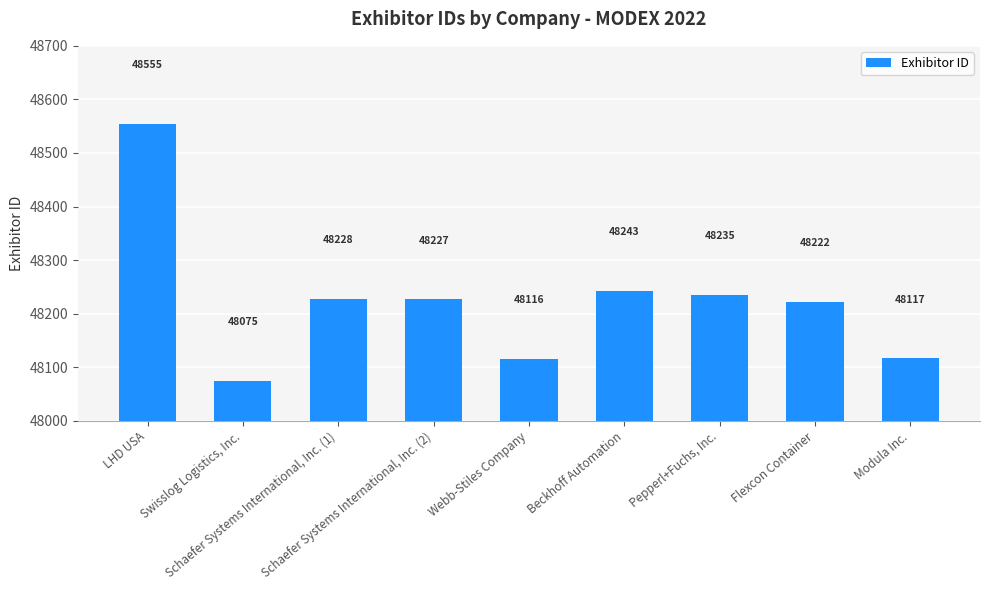

At which label does the data first exceed 48227?

LHD USA